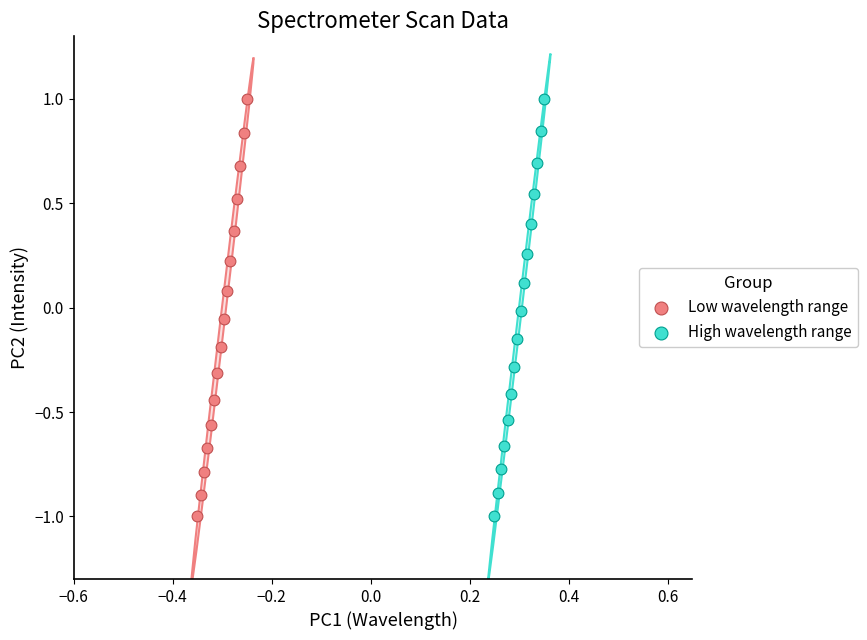

What are all the series names shown in the legend?

Low wavelength range, High wavelength range